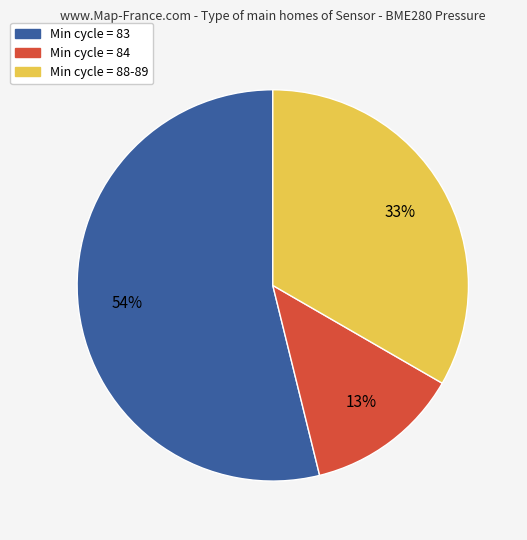

Does any single category account for the majority?

Yes